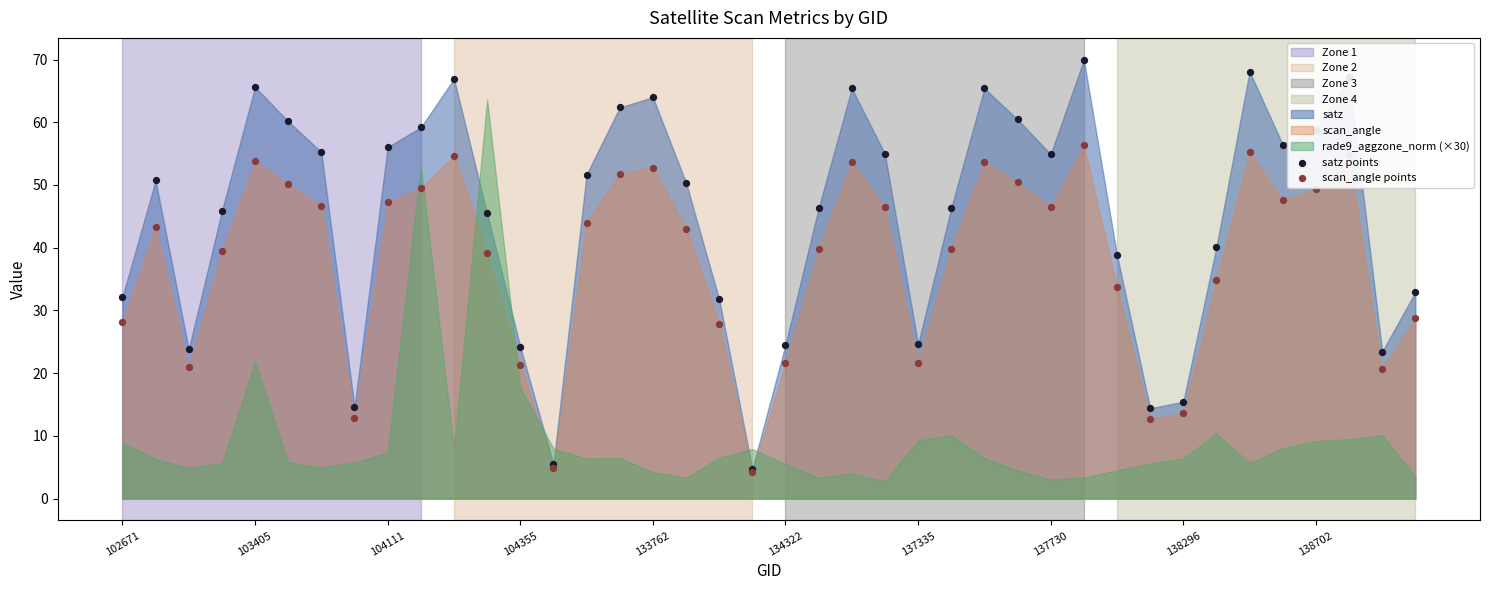

Is the value of scan_angle points at 103405 greater than the value of satz points at 37?

No